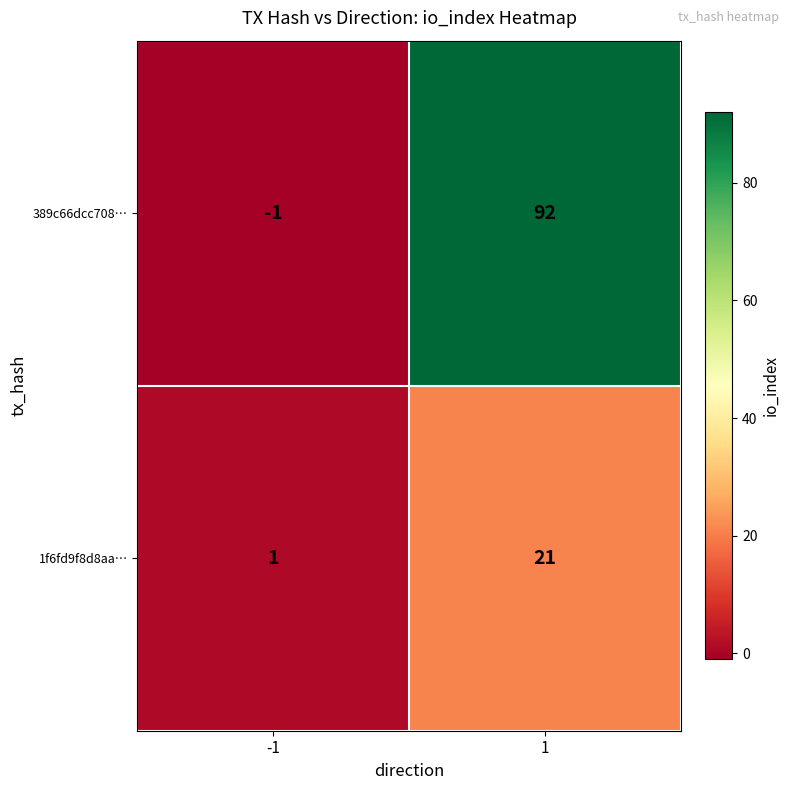

Reading left to right, transcribe all the data shown in this chart.

389c66dcc708…: -1	92
1f6fd9f8d8aa…: 1	21